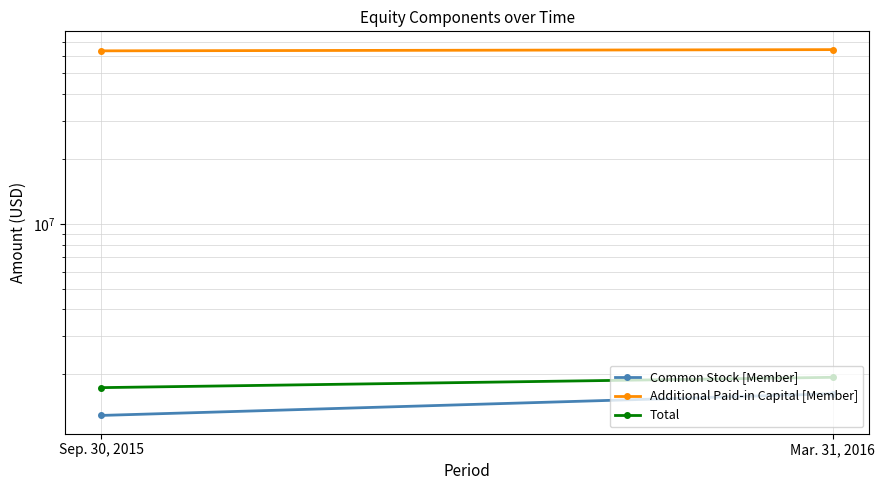

Reading left to right, list all the values displayed in this chart.

Common Stock [Member]: Sep. 30, 2015=1286829	Mar. 31, 2016=1622773
Additional Paid-in Capital [Member]: Sep. 30, 2015=63710437	Mar. 31, 2016=64549286
Total: Sep. 30, 2015=1732735	Mar. 31, 2016=1935005